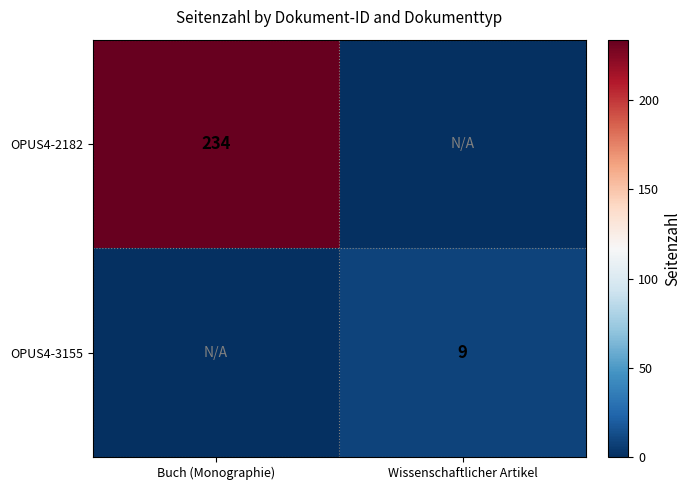

The OPUS4-2182 series shows 401 at Buch (Monographie). True or false?

False